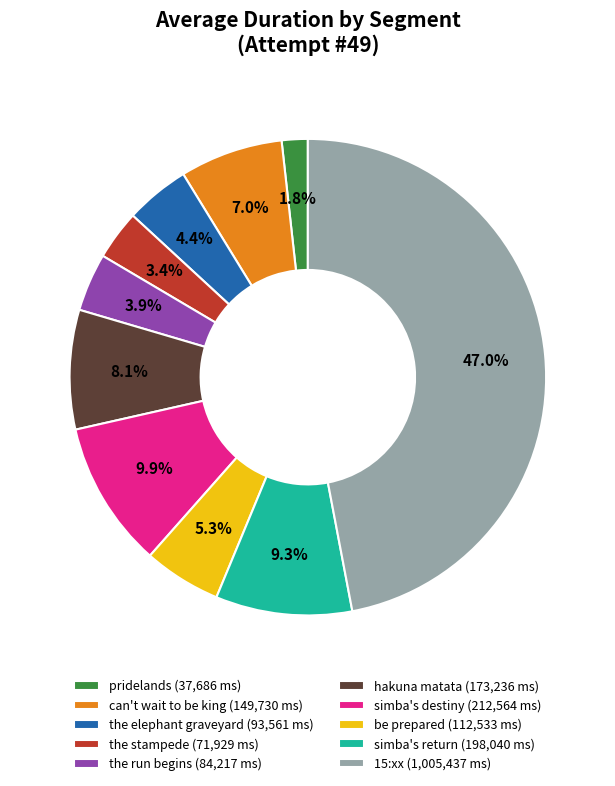

Is there a majority slice in this chart?

No